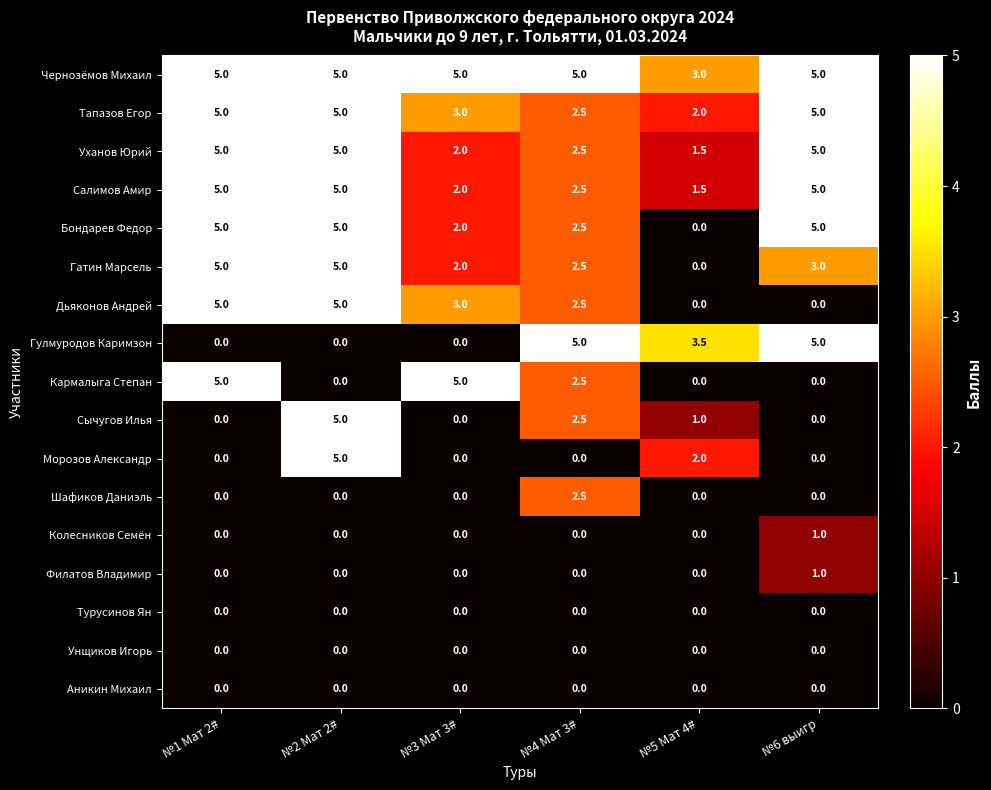

How many series are shown in this chart?

17